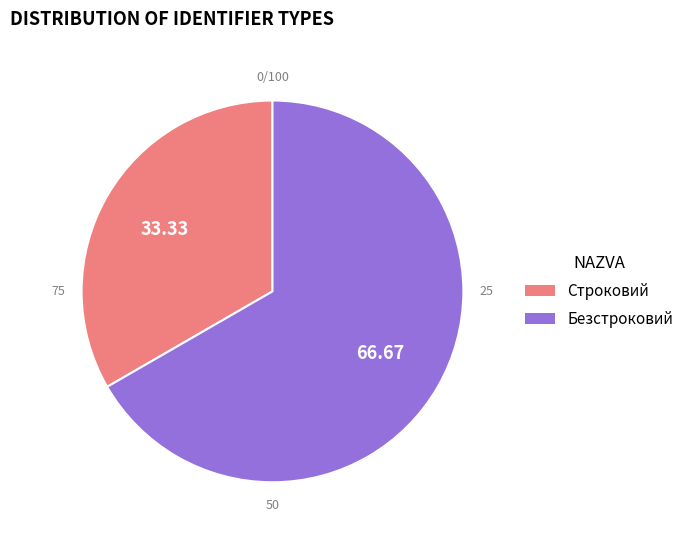

Between Строковий and Безстроковий, which is larger?

Безстроковий